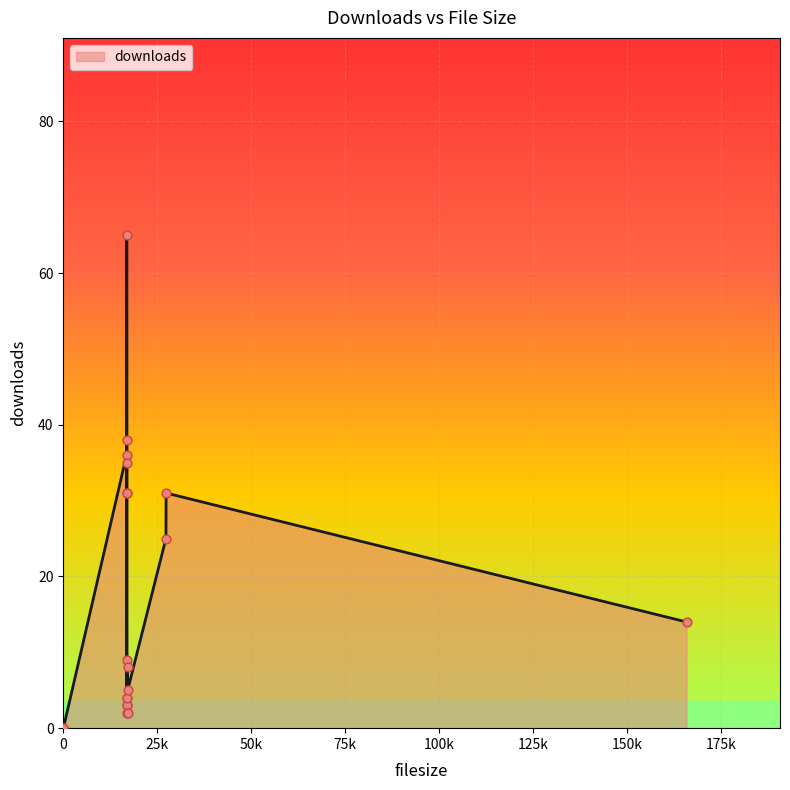

What is the change in value from 16867 to 27327?

-34